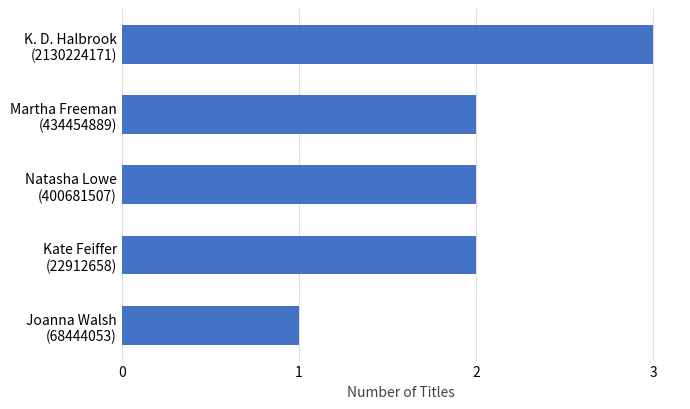

Does the chart contain any negative values?

No